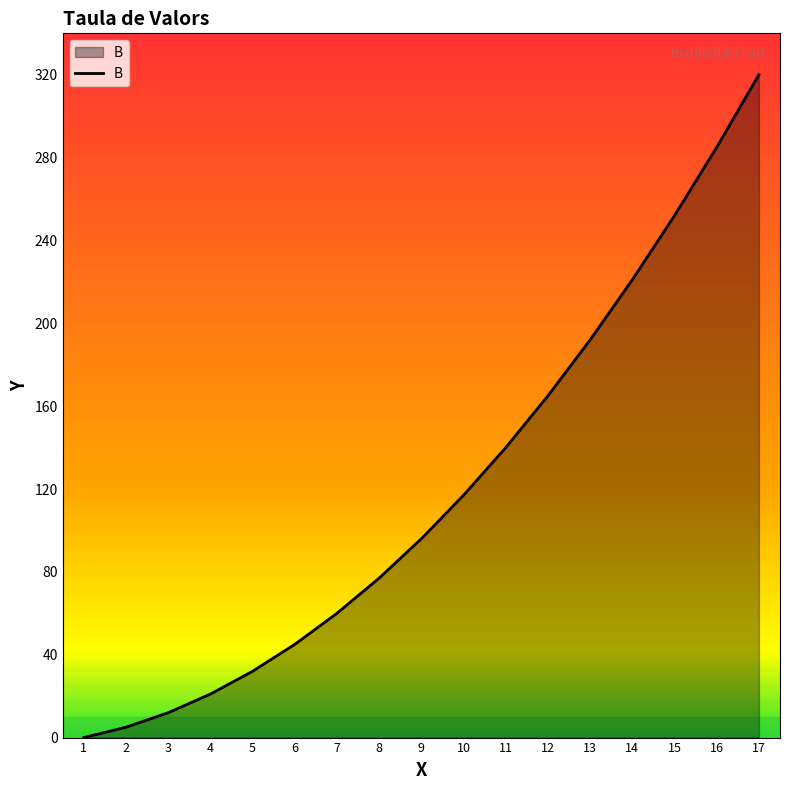

Reading right to left, what are all the values shown in this chart?

17=320	16=285	15=252	14=221	13=192	12=165	11=140	10=117	9=96	8=77	7=60	6=45	5=32	4=21	3=12	2=5	1=0